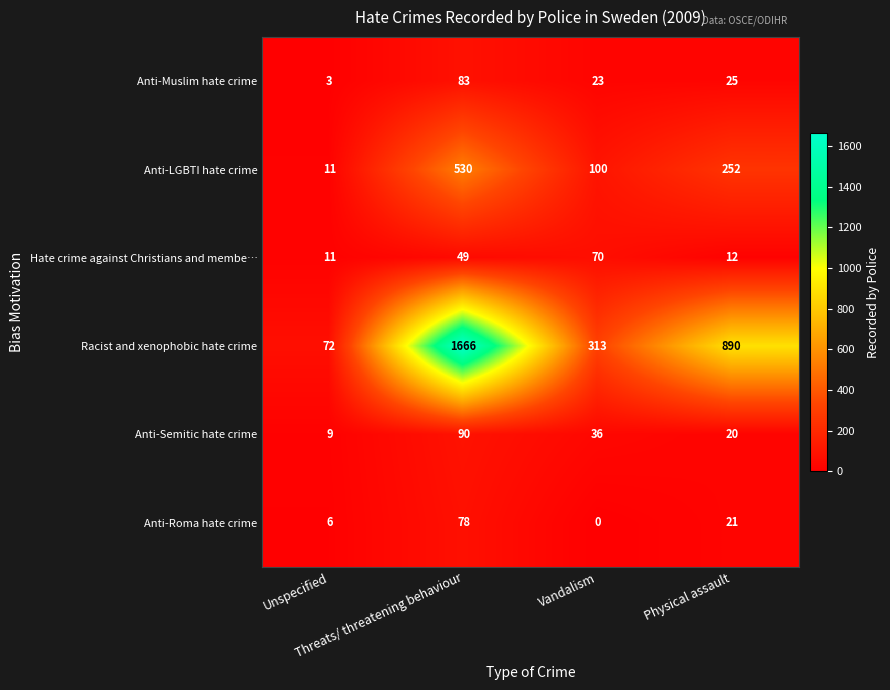

Count the number of data series in this chart.

6